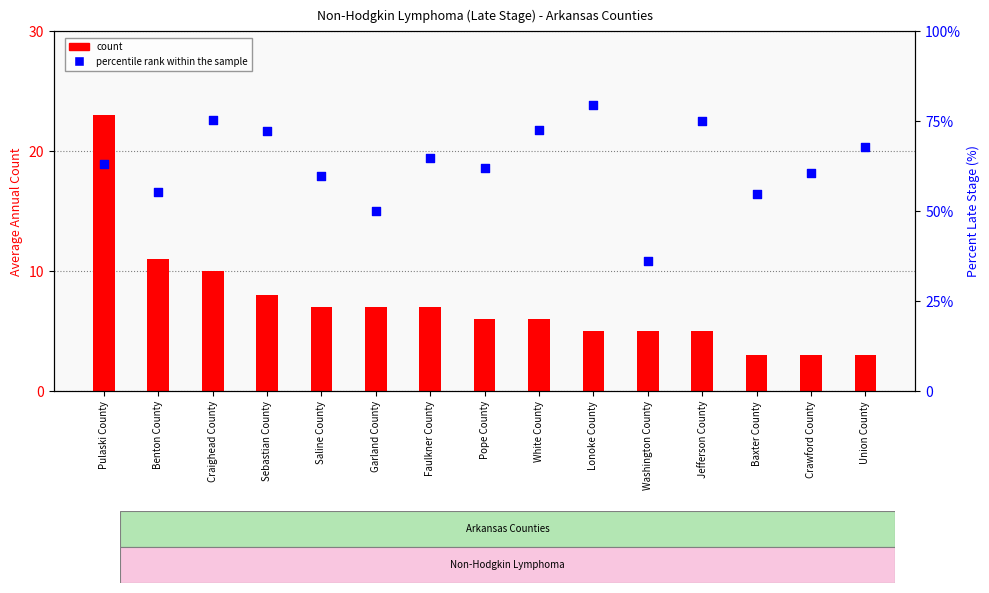

Which series reaches the minimum Y coordinate?

count